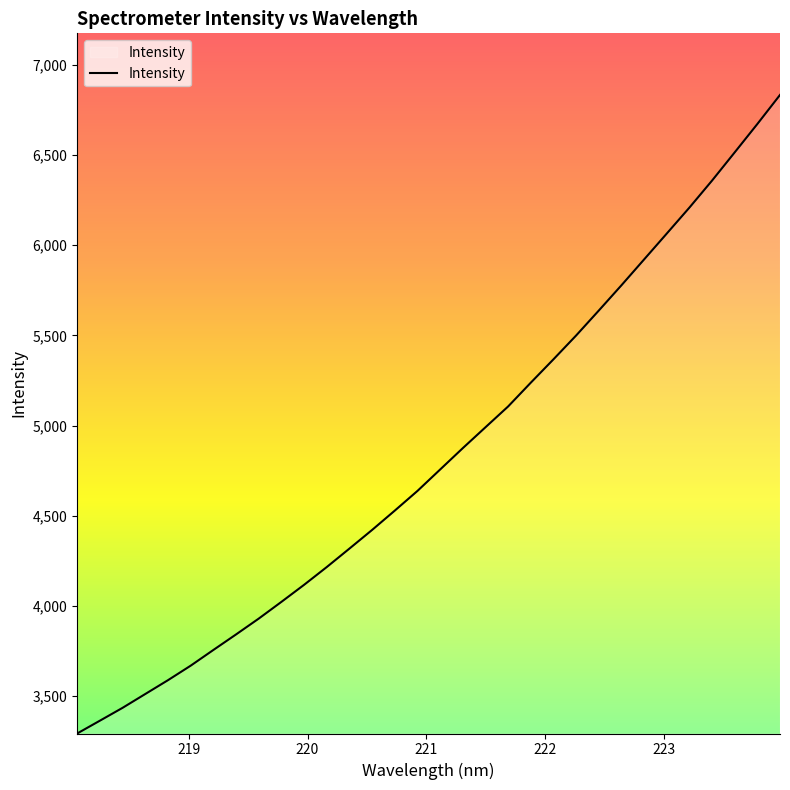

How many values are below 4756?

16